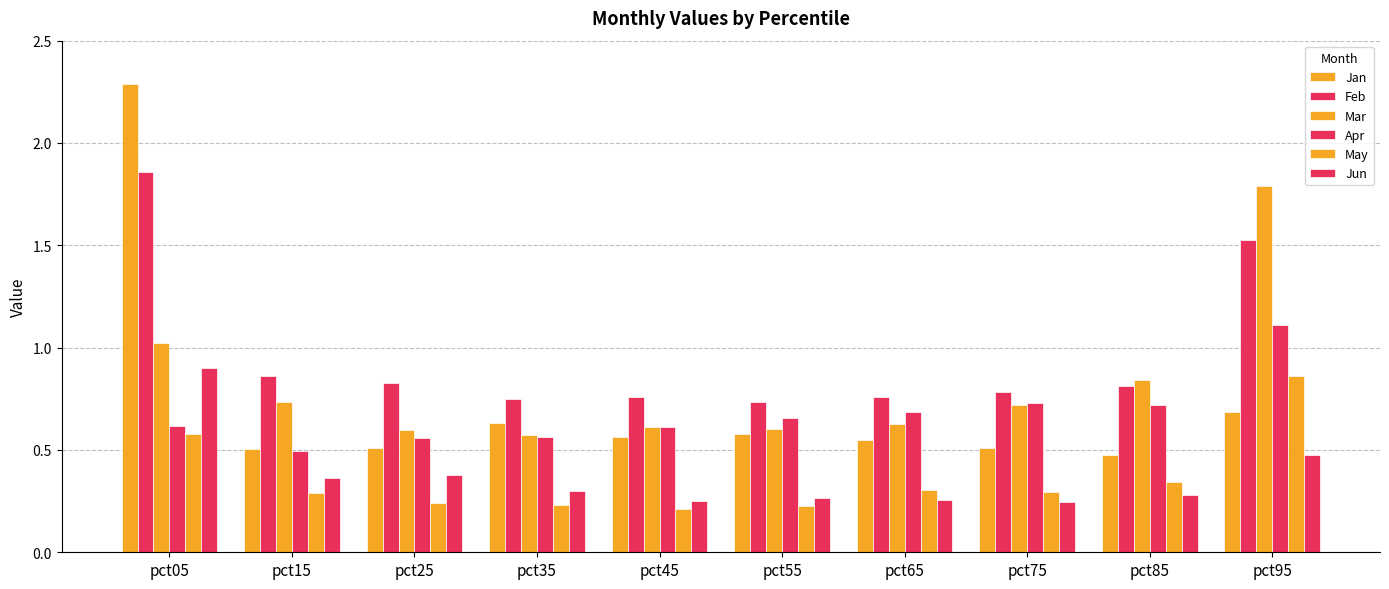

At which category is the sum across all series the highest?

pct05